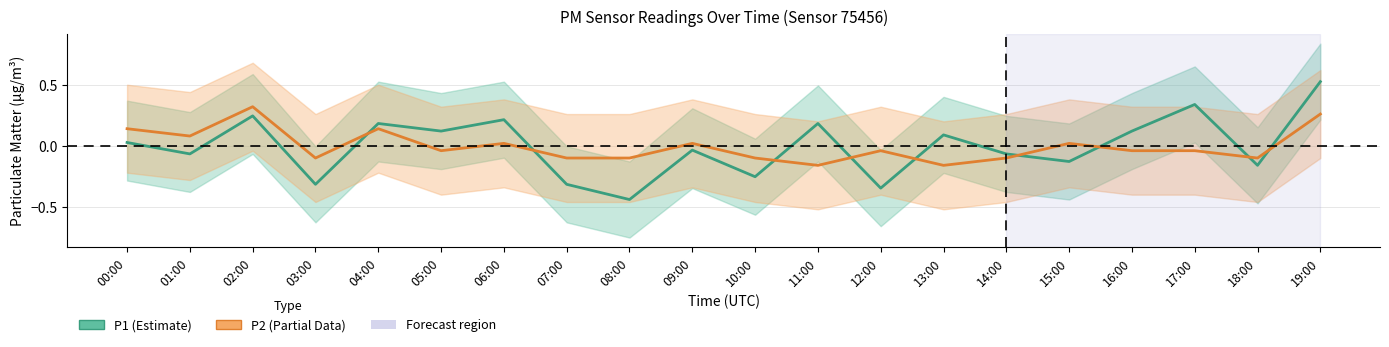

List the series in order of their overall mean, highest first.

P1 (Estimate), P2 (Partial)